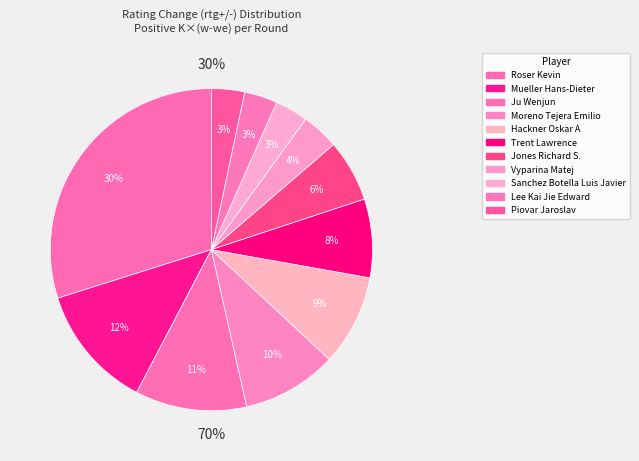

Which slice is the largest?

Roser Kevin